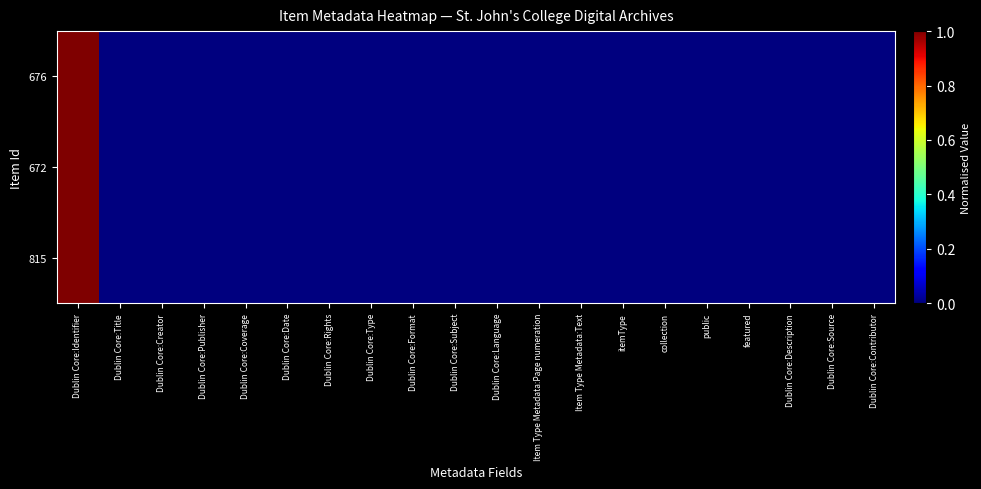

How many categories are shown in the chart?

20